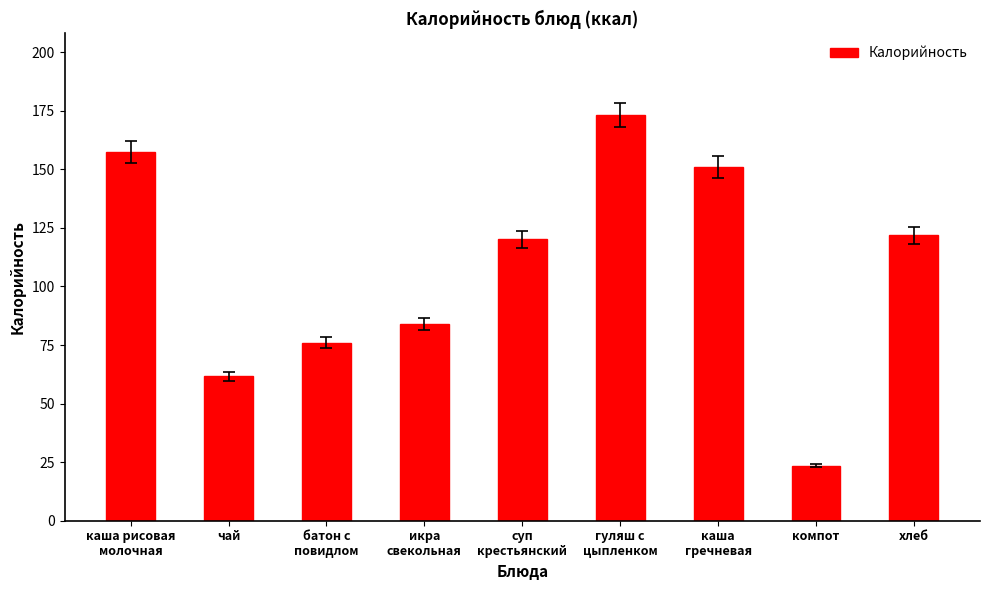

How many bars are there in total?

9